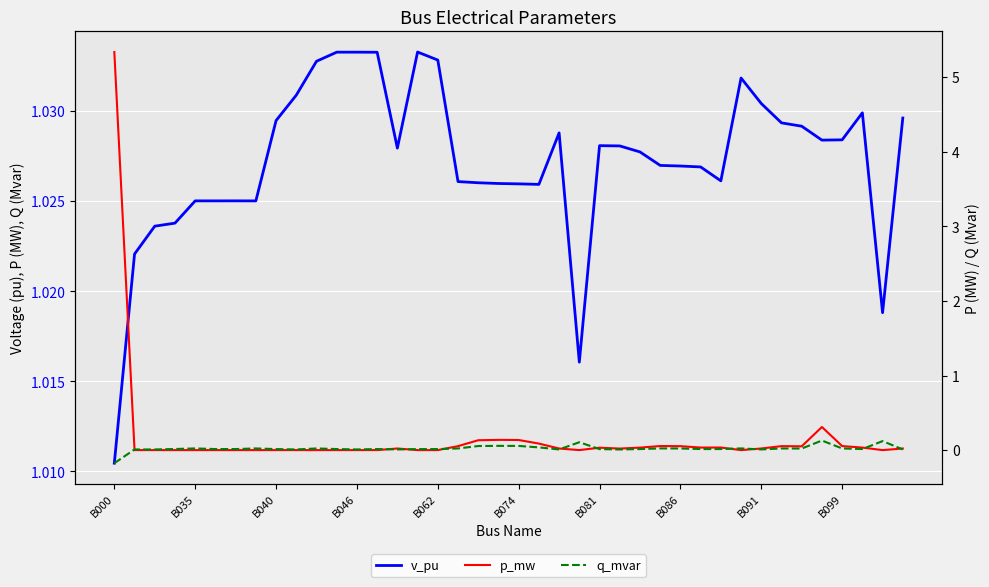

Where do p_mw and q_mvar first cross each other?

B000 and B035